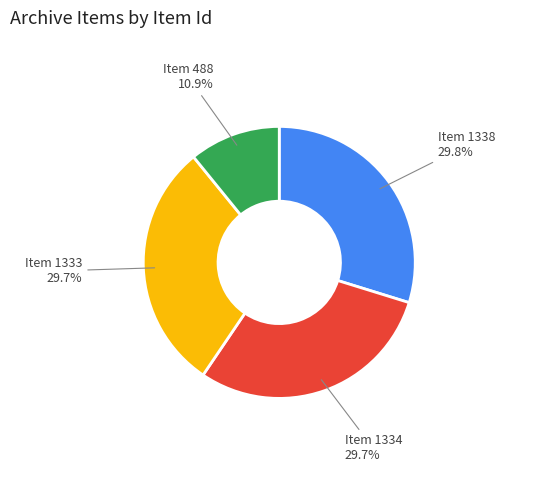

How many slices are in this pie chart?

4